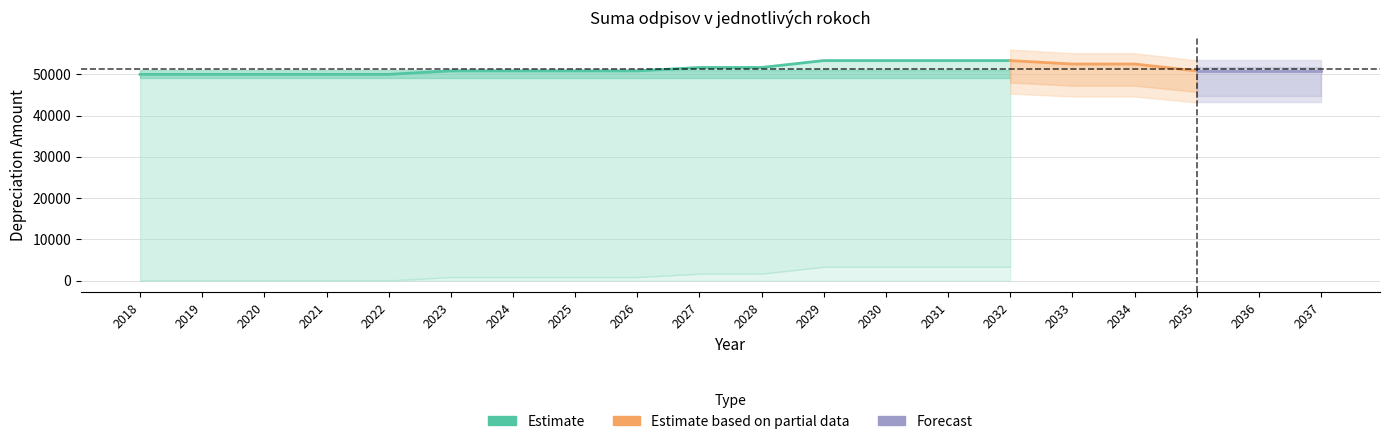

Between 2033 and 2028, which is larger?

2033